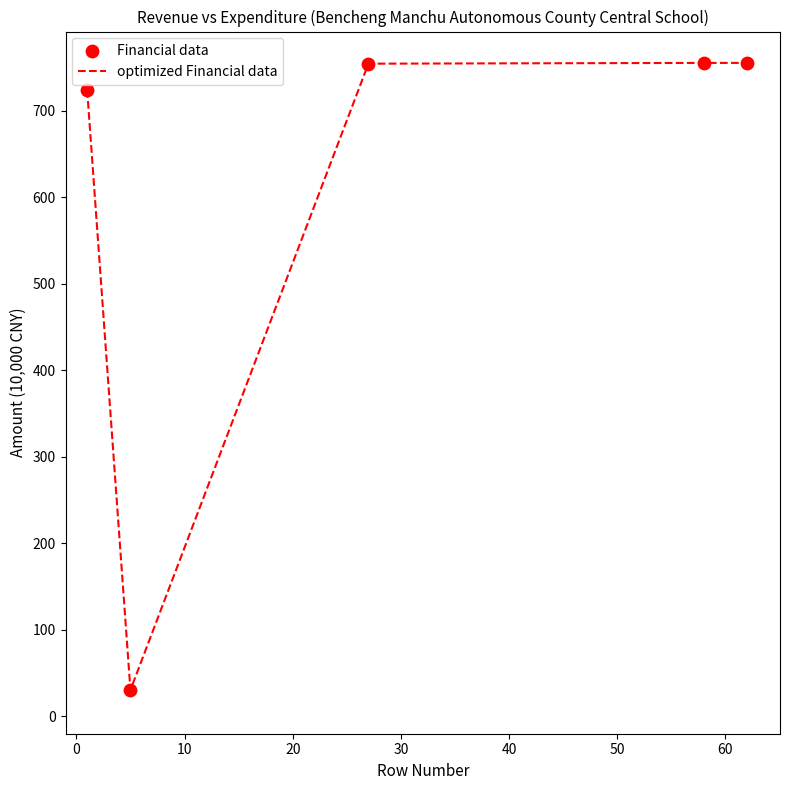

What is the maximum value shown in the chart?

755.2